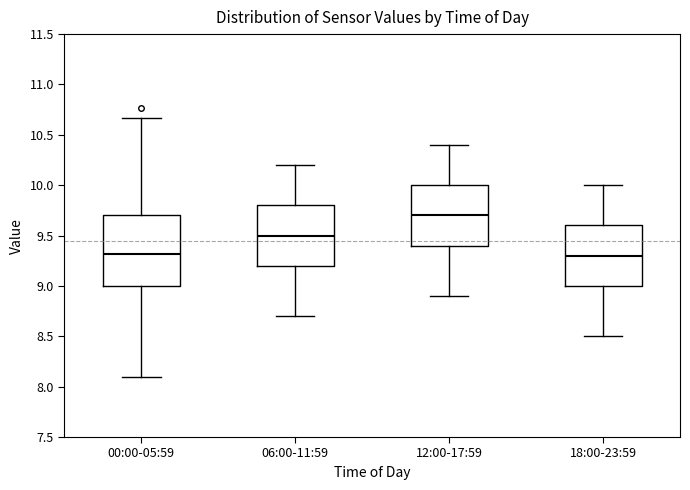

Reading left to right, read every box against the y-axis: the position of its median line, the range the box covers, and the ends of its whiskers. The values are not printed on the chart, so give them approximately, as read against the axis.

00:00-05:59: median 9.30, box 9.00 to 9.70, whiskers 8.10 to 10.65
06:00-11:59: median 9.50, box 9.20 to 9.80, whiskers 8.70 to 10.20
12:00-17:59: median 9.70, box 9.40 to 10.00, whiskers 8.90 to 10.40
18:00-23:59: median 9.30, box 9.00 to 9.60, whiskers 8.50 to 10.00